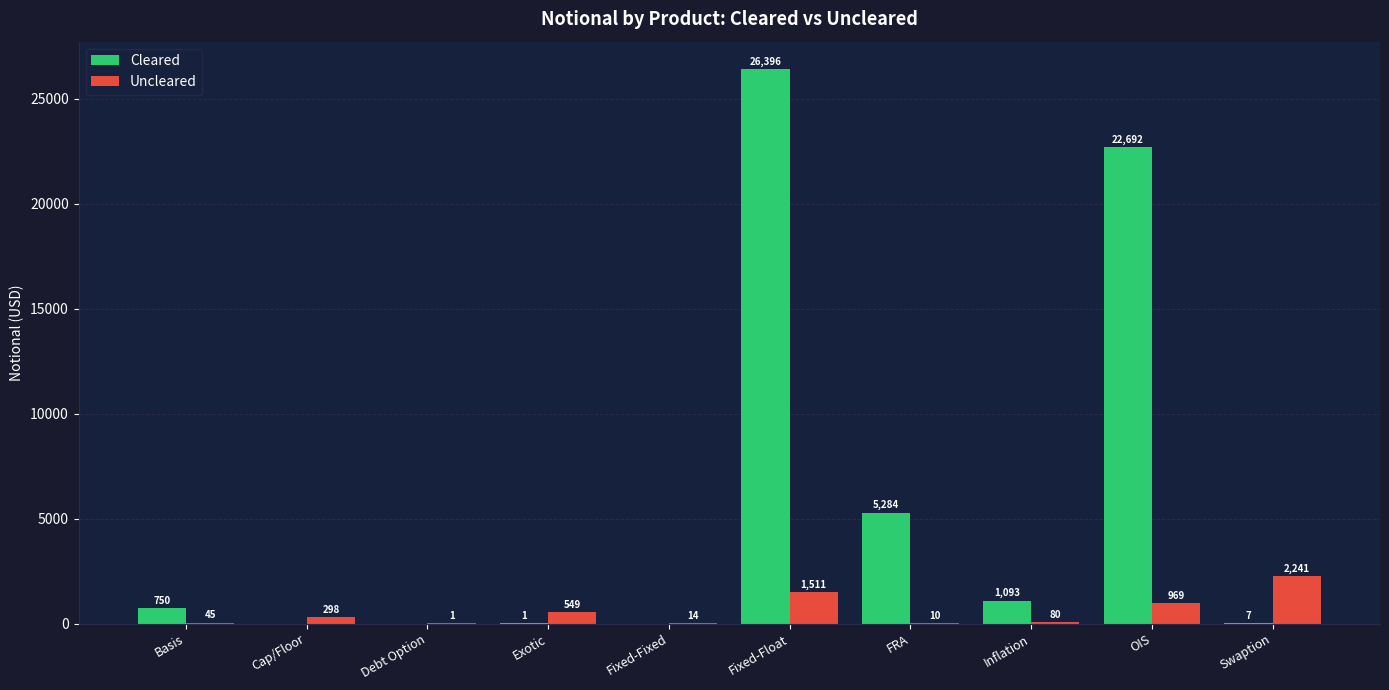

How many values in Cleared are above zero?

7